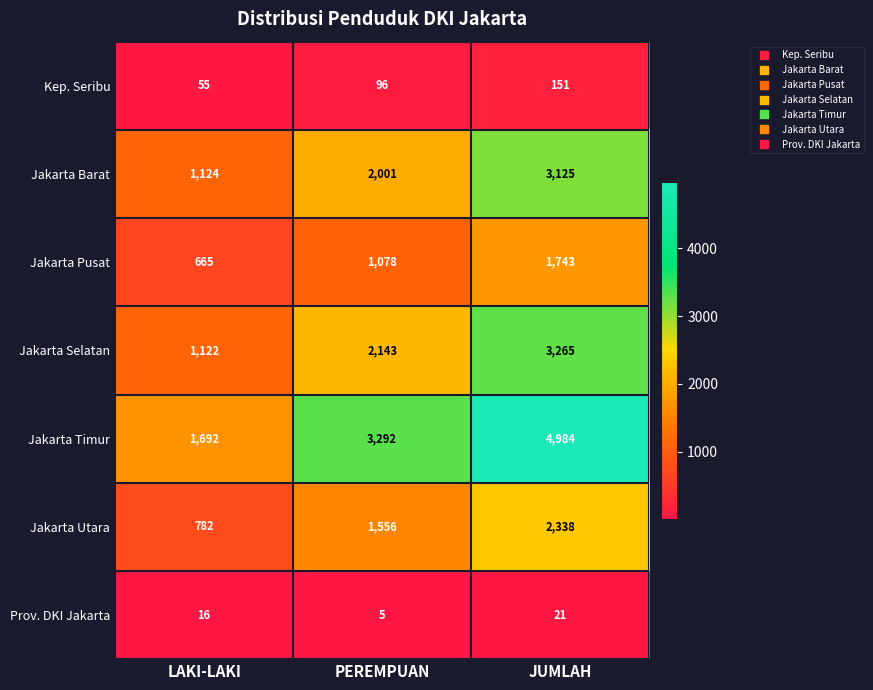

Which label corresponds to the largest value in the chart?

JUMLAH